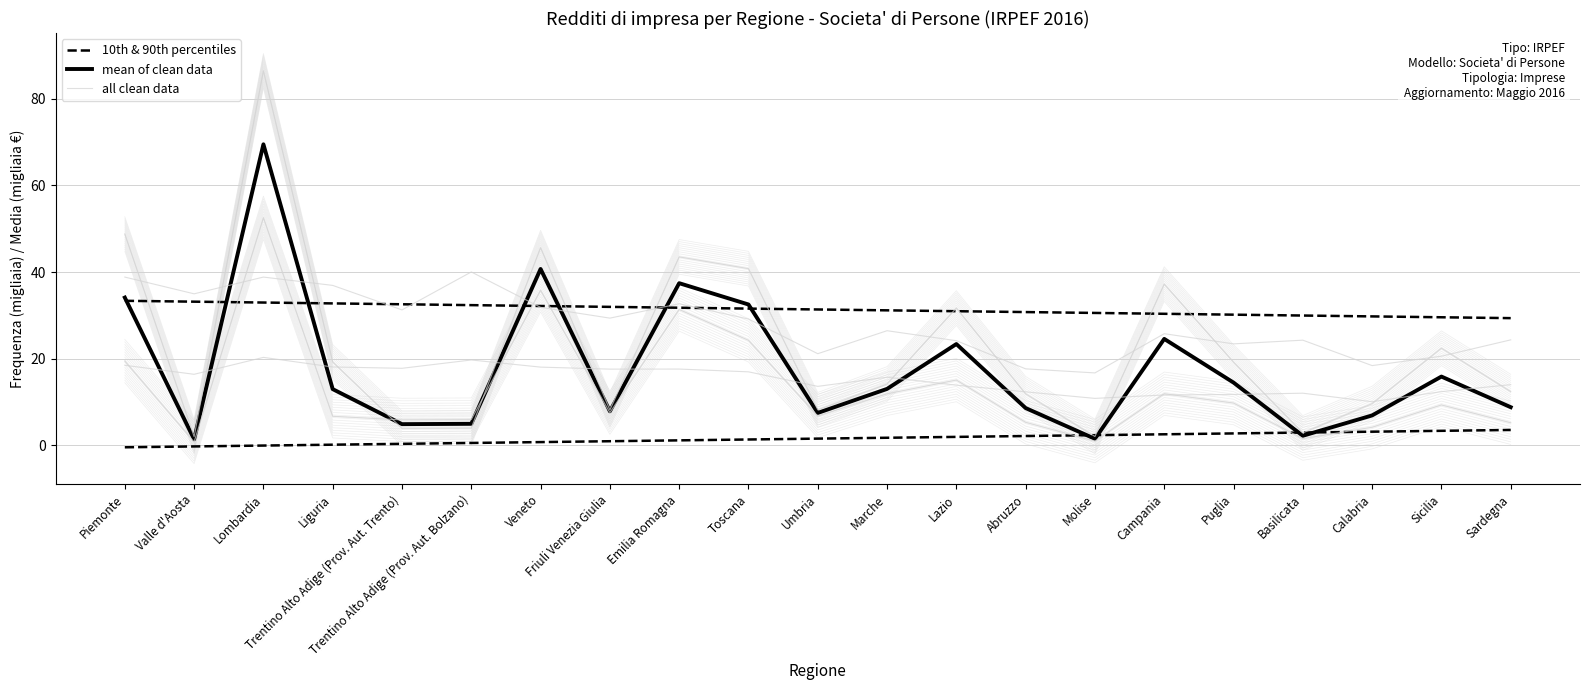

Reading left to right, what are all the values shown in this chart?

10th & 90th percentiles: -0.4	-0.2	-0.0	0.2	0.4	0.6	0.8	1.0	1.2	1.4	1.6	1.8	2.0	2.2	2.4	2.6	2.8	3.0	3.2	3.4	3.6
mean of clean data: 34.1	1.4	69.5	13.0	4.9	5.0	40.7	7.9	37.4	32.5	7.5	13.0	23.4	8.6	1.5	24.6	14.5	2.2	6.9	15.9	8.8
all clean data: 19.5	0.8	52.5	6.7	5.9	5.9	35.8	7.6	31.4	24.2	6.8	11.9	15.1	5.3	1.0	11.9	9.8	1.6	4.2	9.3	5.2